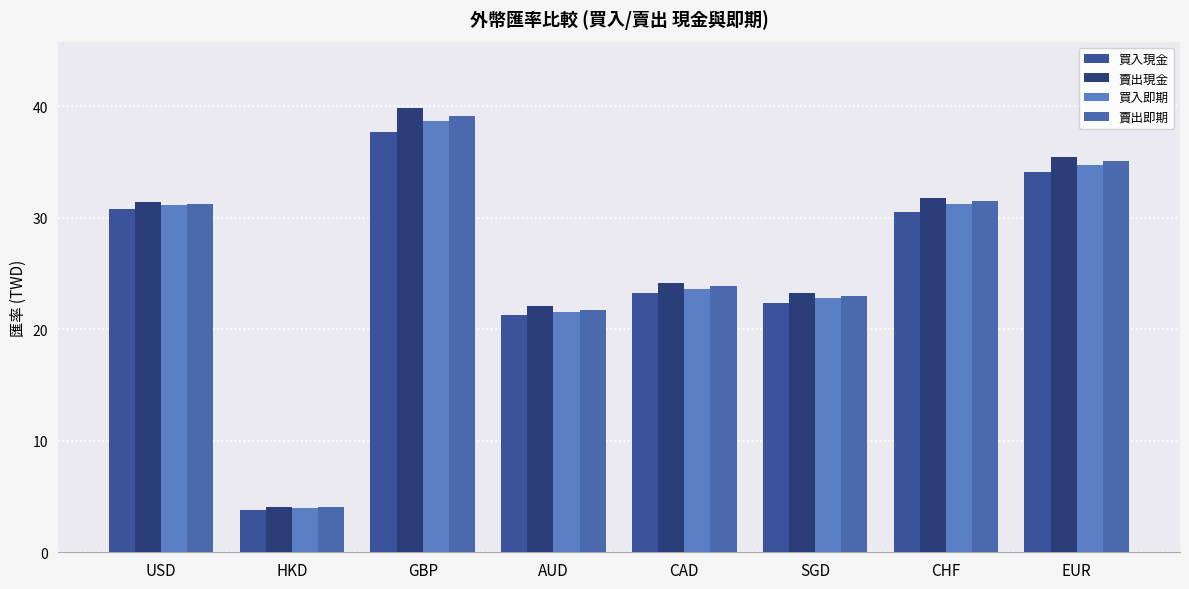

What is the difference between the highest and lowest values at HKD?

0.2